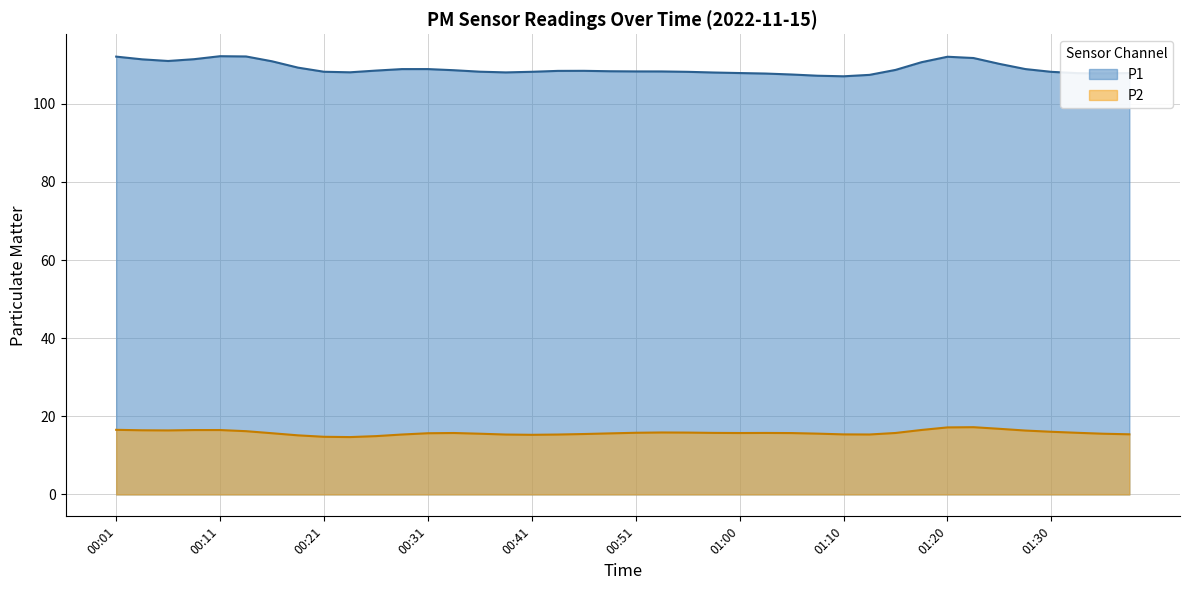

True or false: P2 and P1 cross at least once.

False